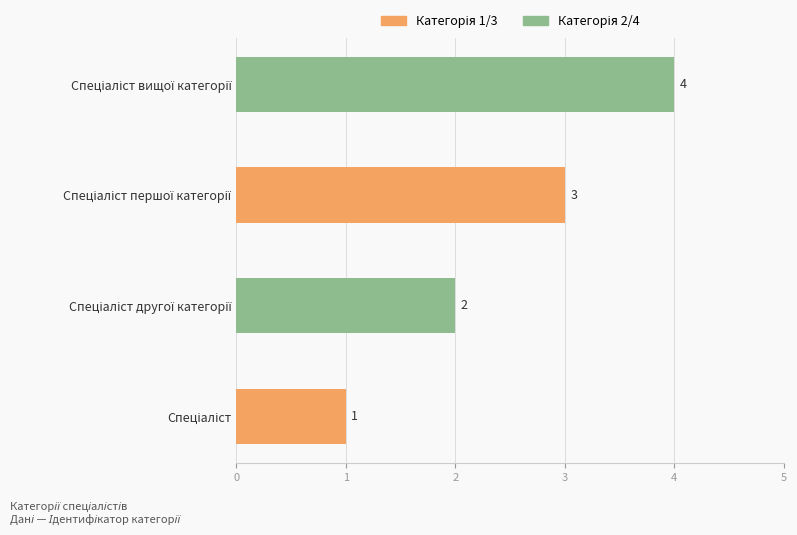

What is the sum of all values?

10